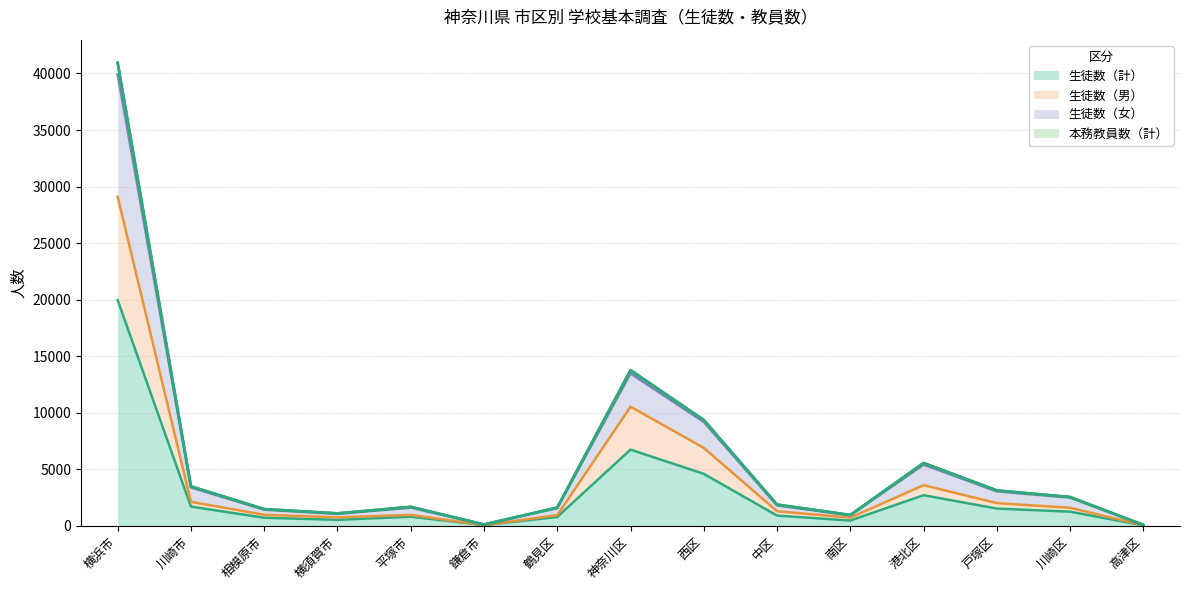

What is the highest value of the 生徒数（計） series?

19960